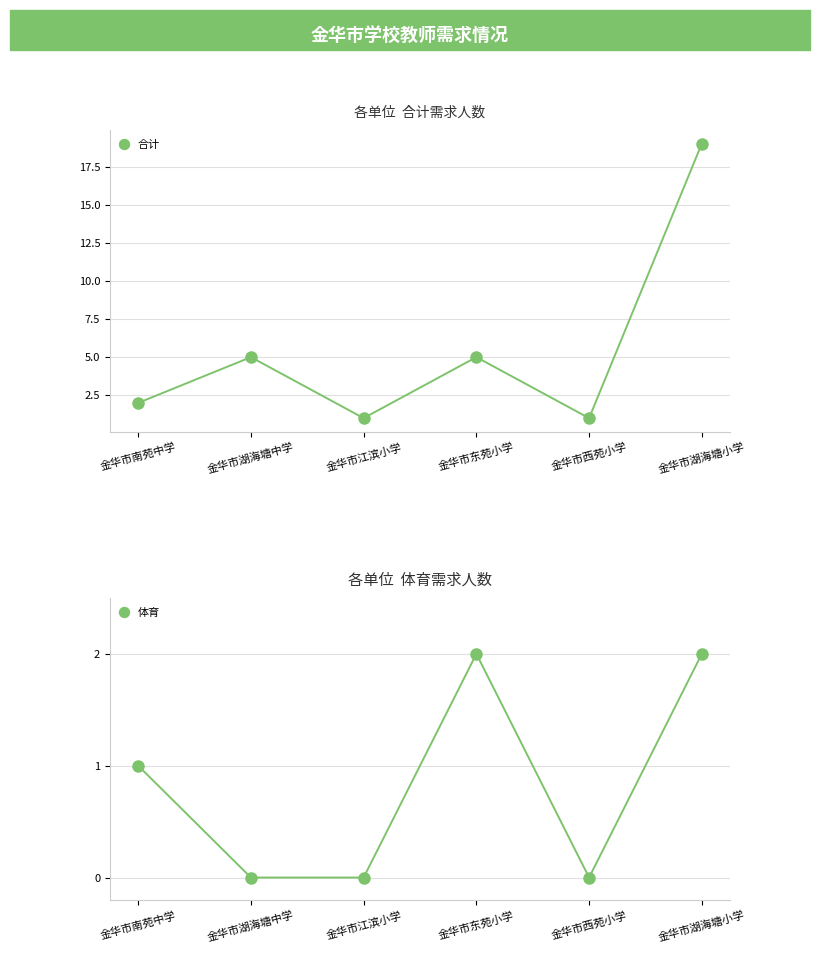

Count the 体育 values in the range 0 to 2.

6